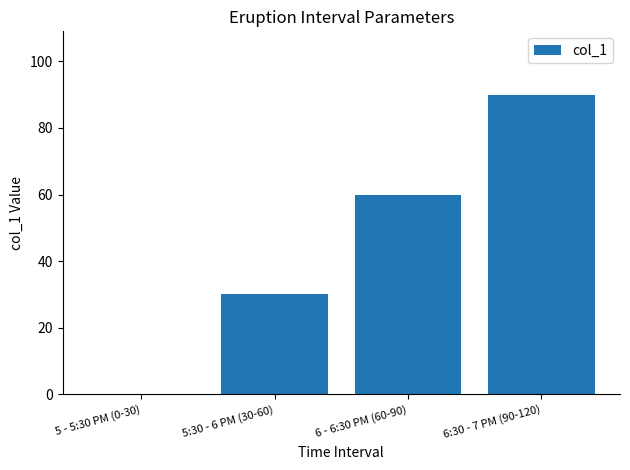

What is the change in value from 5:30 - 6 PM (30-60) to 6 - 6:30 PM (60-90)?

+30